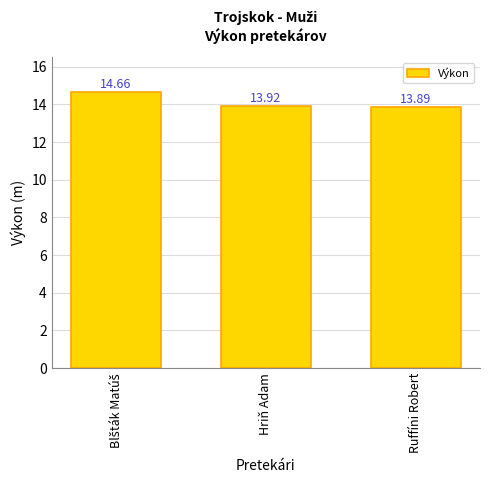

What is the sum of all values?

42.5